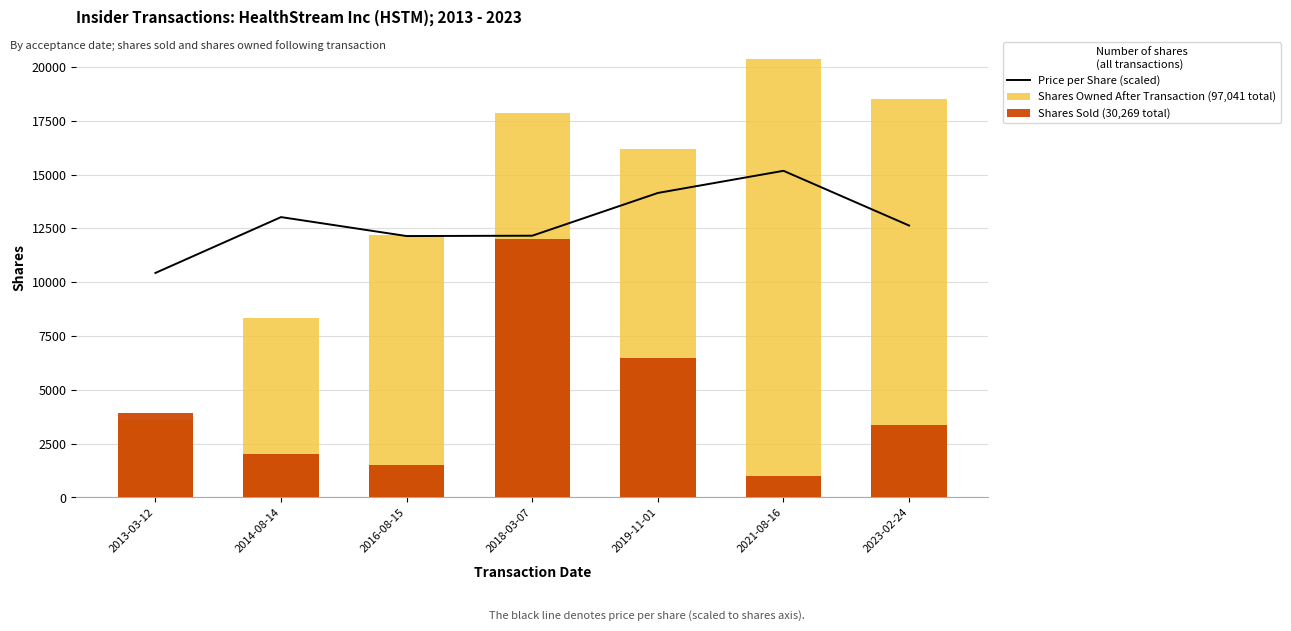

Reading right to left, extract all data points from this chart.

Price per Share (scaled): 12629.8	15173.3	14144.6	12158.3	12142.4	13022.5	10428.5
Shares Owned After Transaction (97,041 total): 18488.0	20378.0	16181.0	17856.0	12188.0	8350.0	3600.0
Shares Sold (30,269 total): 3374.0	1000.0	6495.0	12000.0	1500.0	2000.0	3900.0